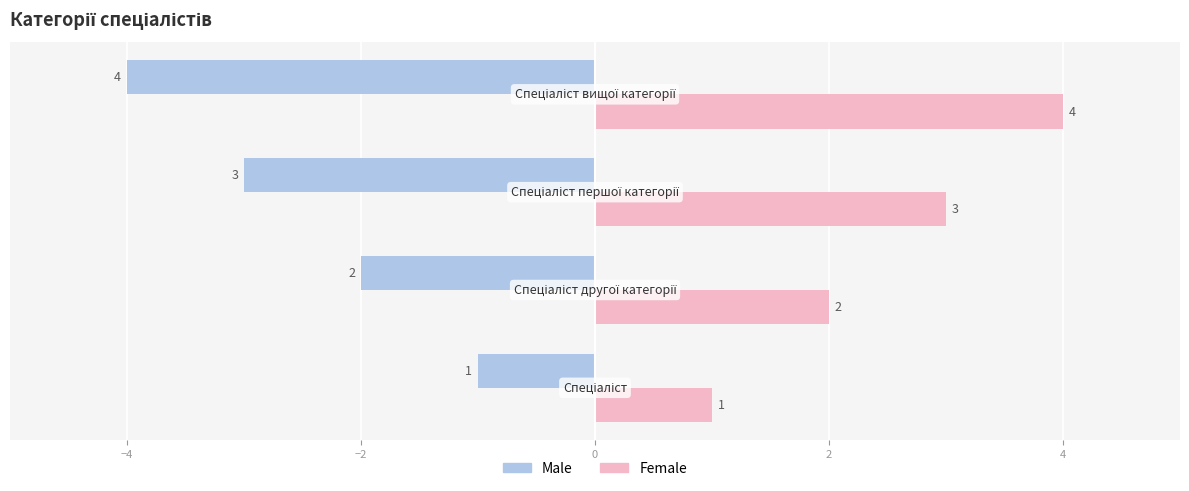

Rank the series by their maximum value, from highest to lowest.

Female, Male